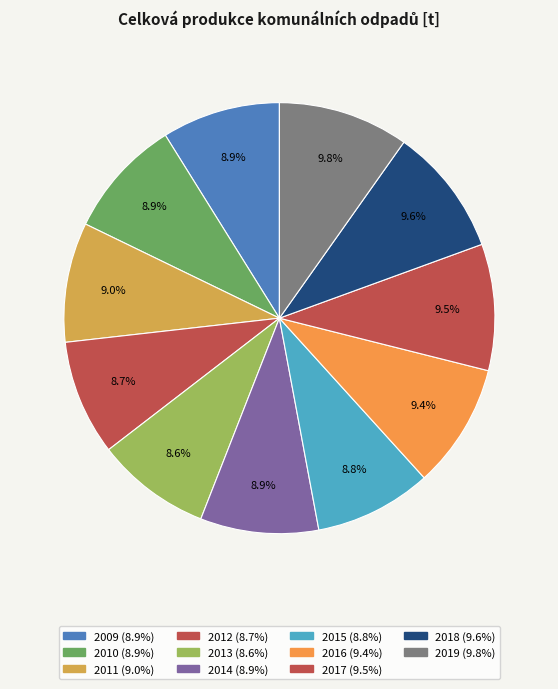

Is there a majority slice in this chart?

No